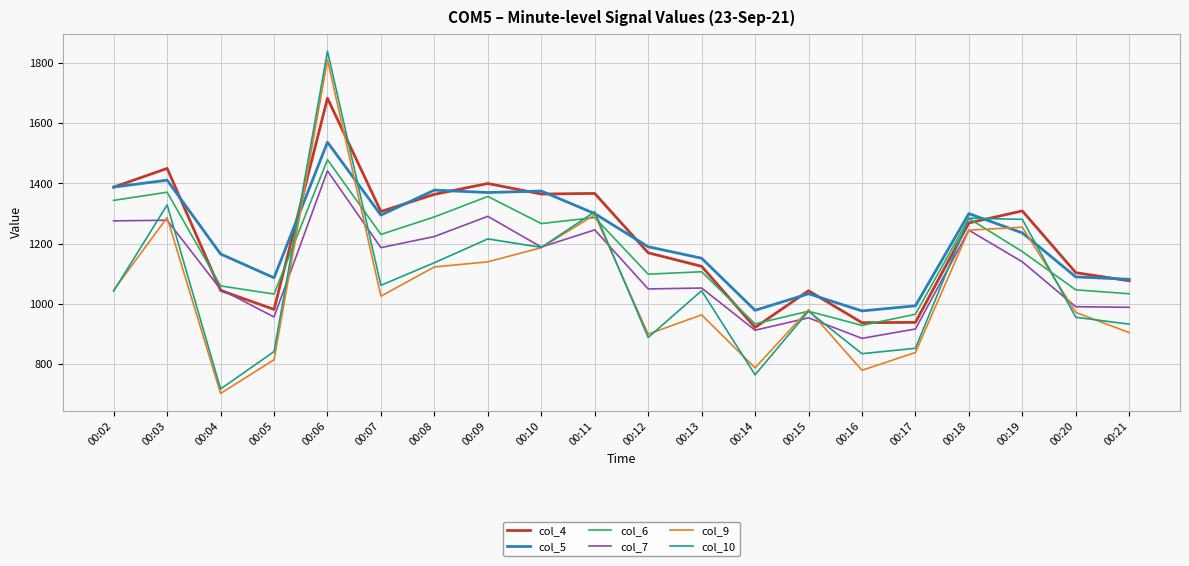

Where does the col_6 series first go above 1174?

00:02